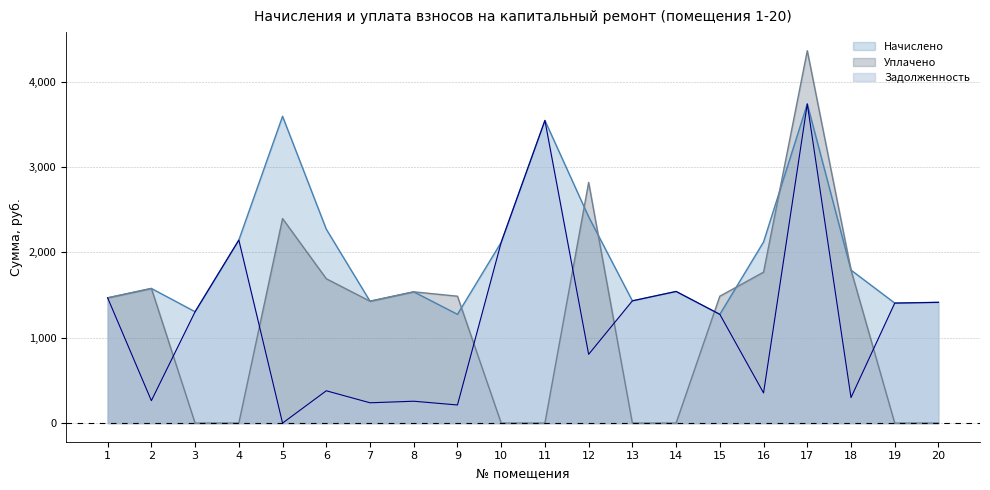

The zadolzhennost series shows 165.7 at 16. True or false?

False